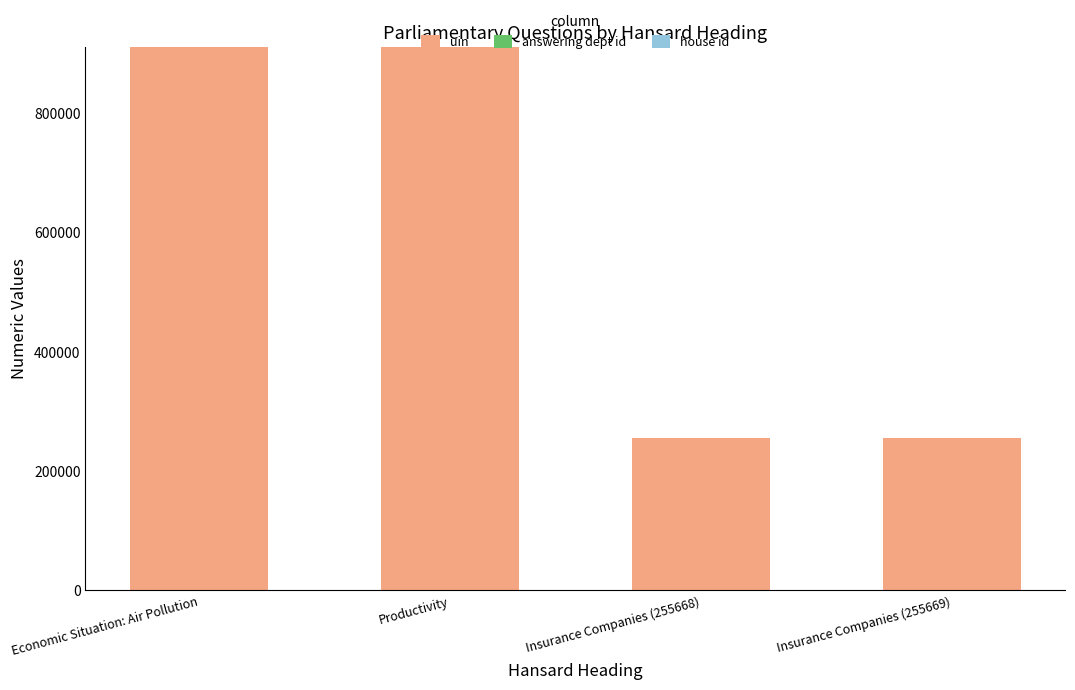

The value of uin at Economic Situation: Air Pollution is 911016. True or false?

True